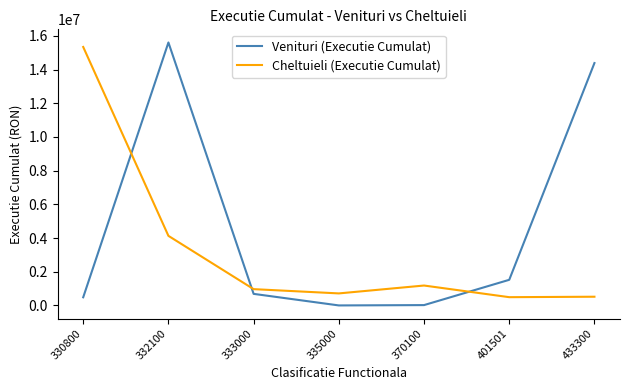

Where is Cheltuieli (Executie Cumulat) nearest to the value 7914850?

332100